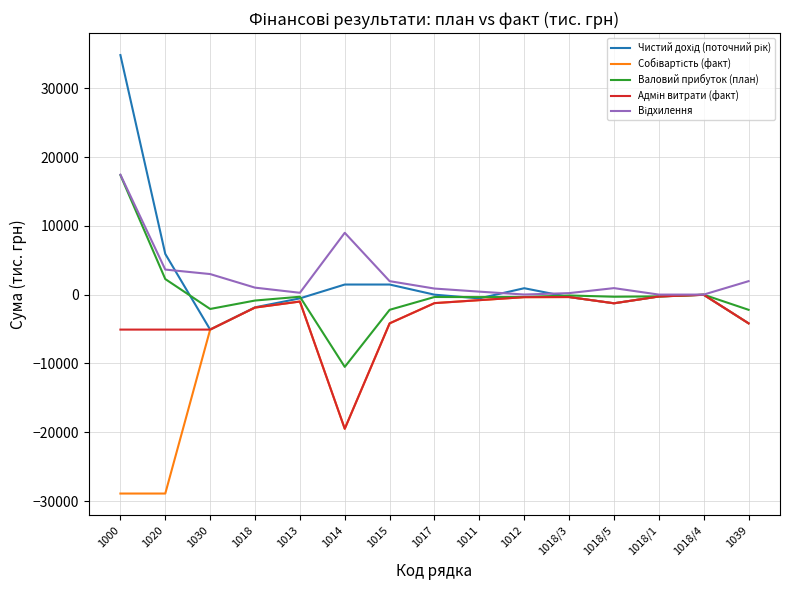

What is the smallest value displayed?

-28909.2